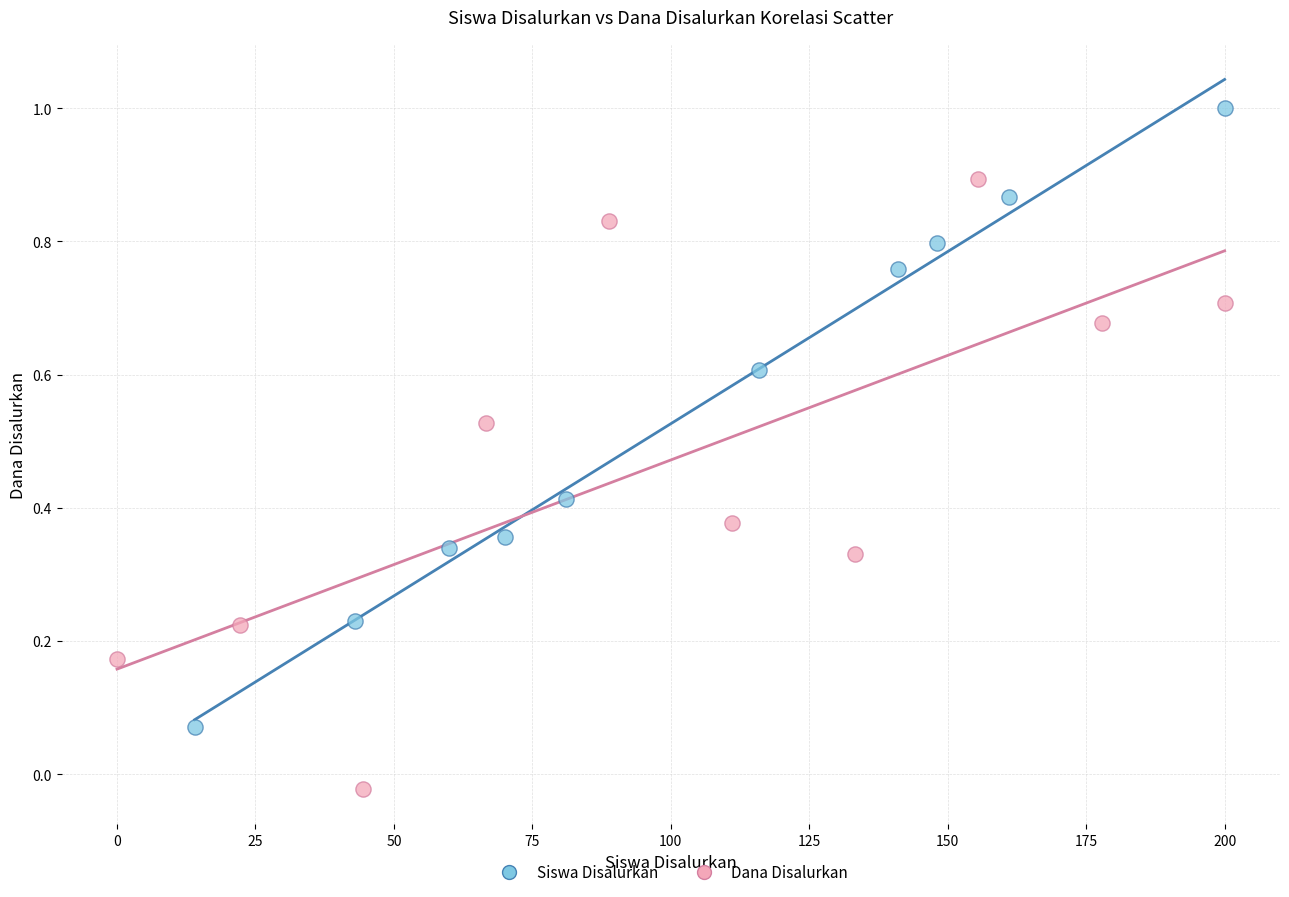

Which series has the largest Y range (max minus min)?

Siswa Disalurkan